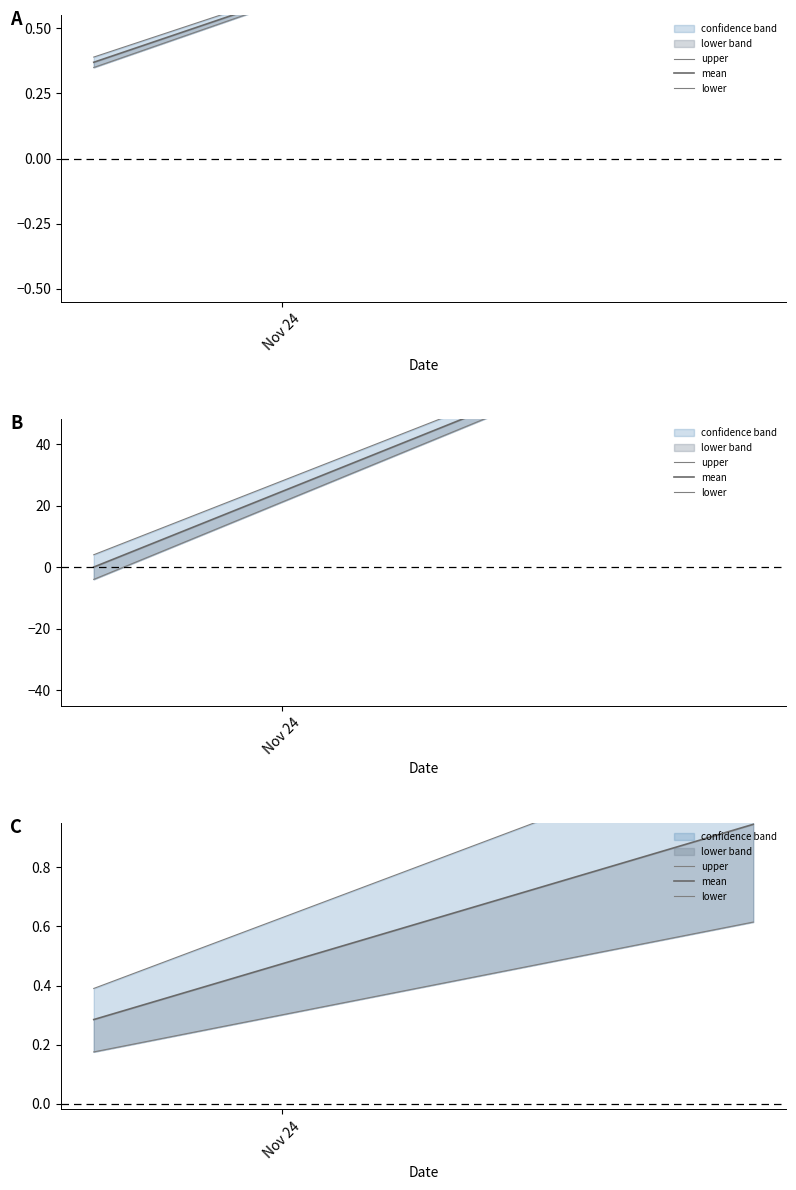

What is the total value across all series at 2014-11-29?

369